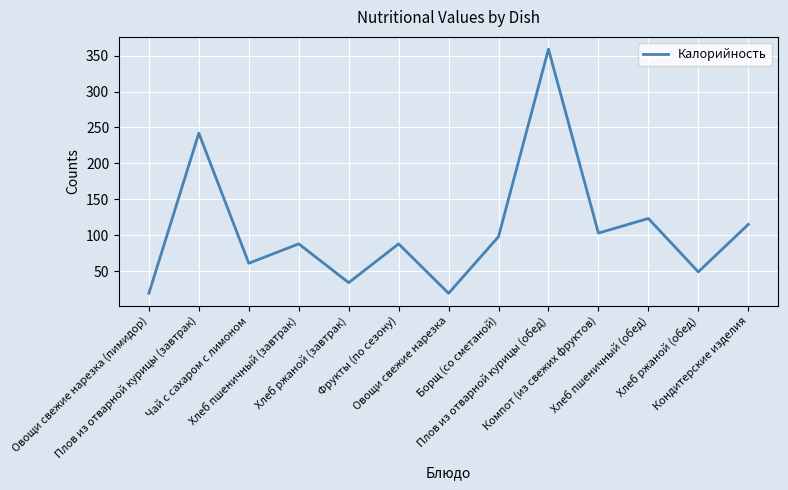

What is the maximum value shown in the chart?

359.0